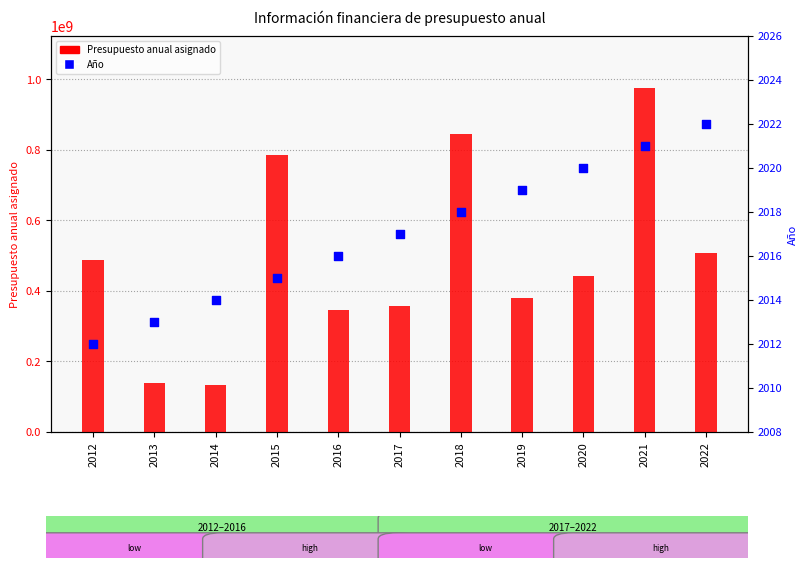

At which category is the sum across all series the highest?

2021